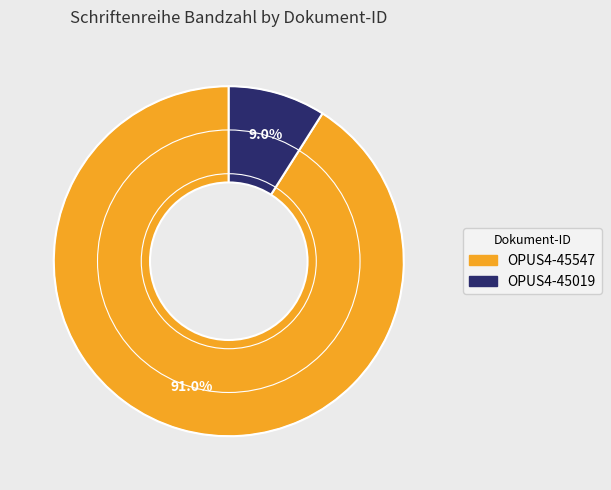

Which category has the smallest portion of the pie?

OPUS4-45019